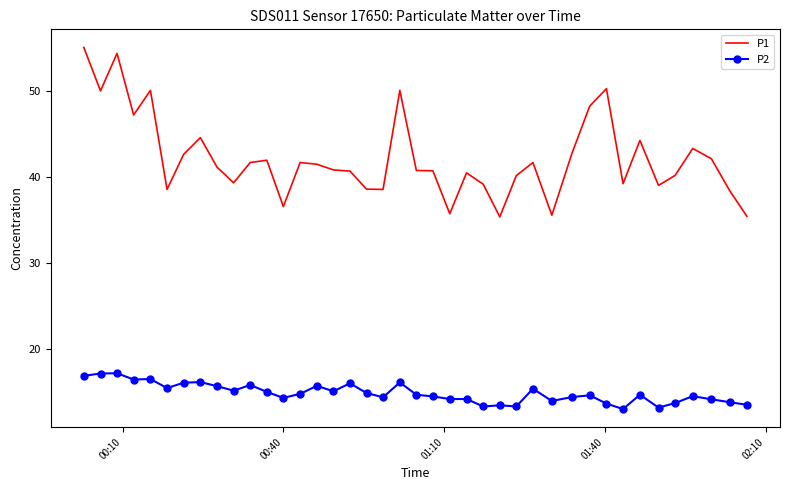

What is the greatest value displayed?

55.1